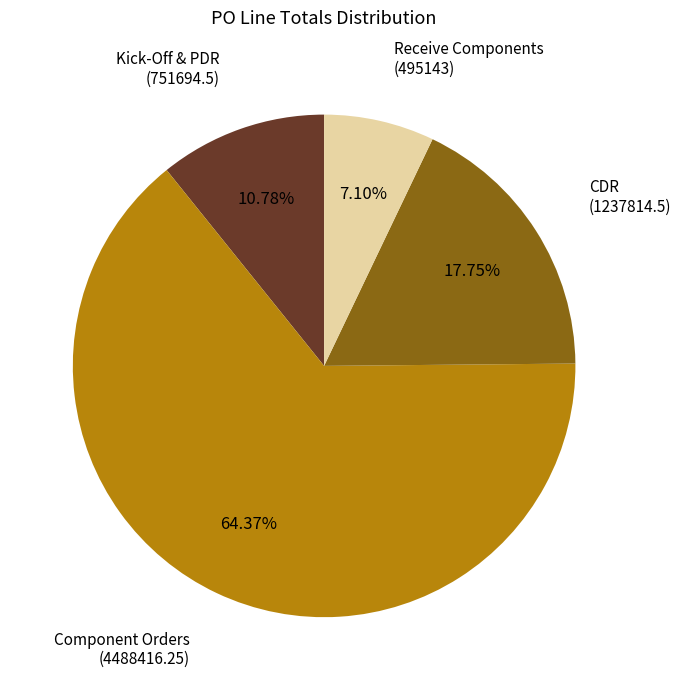

Does any single category account for the majority?

Yes